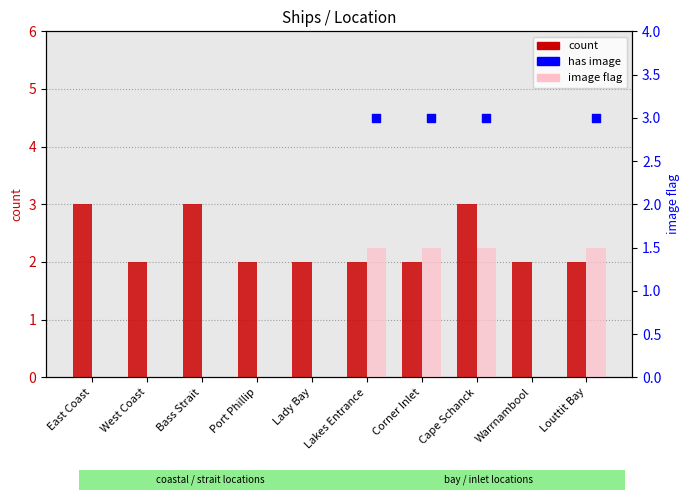

Which series has the widest spread of Y values?

image flag